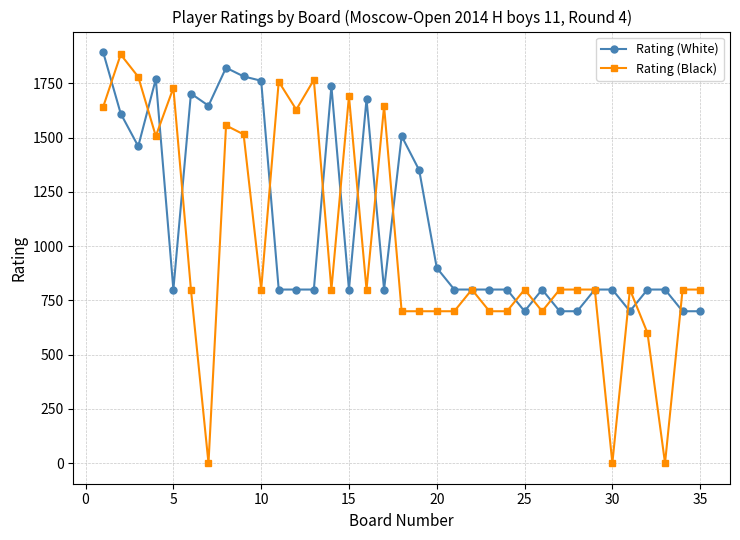

What is the greatest value displayed?

1894